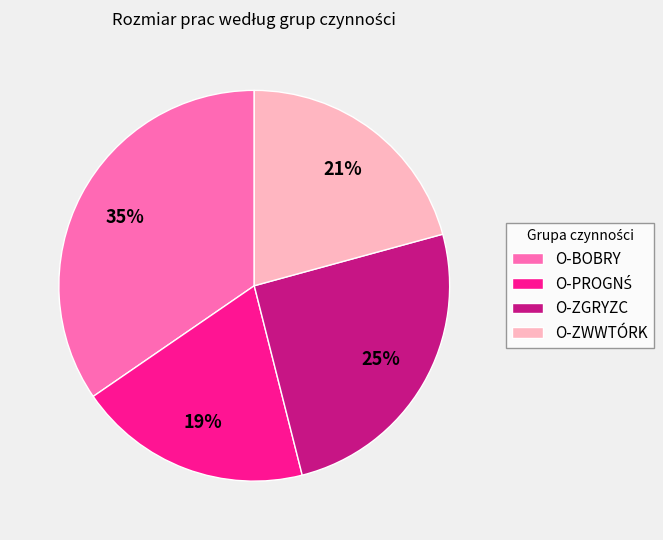

Which slice is the largest?

O-BOBRY